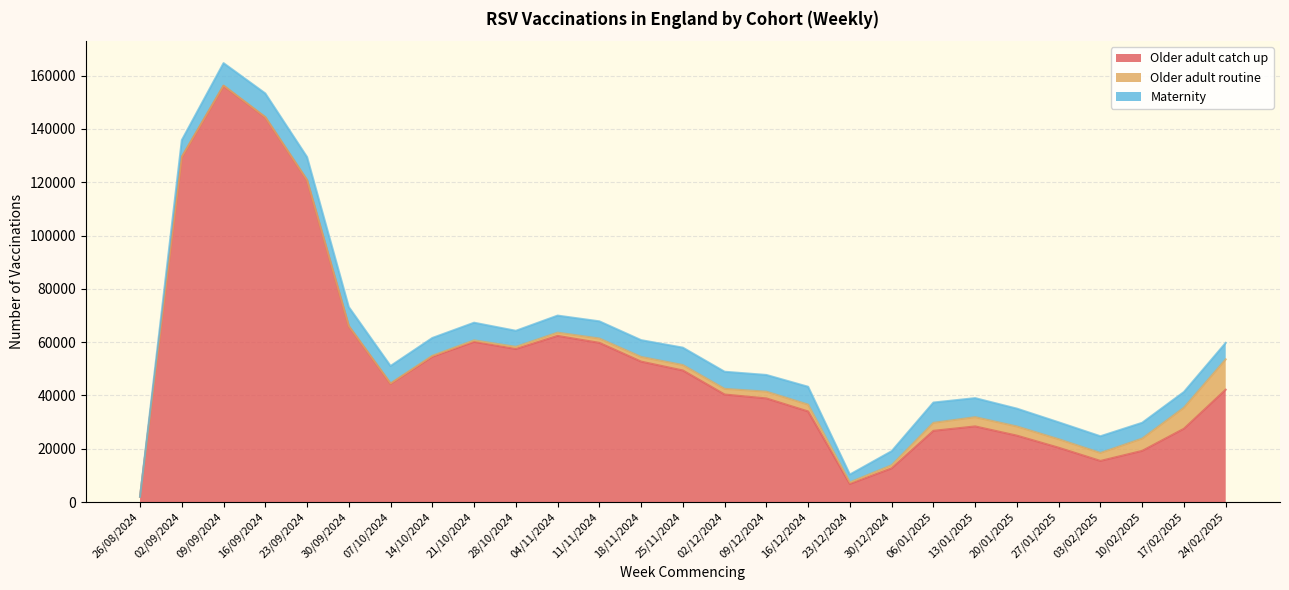

What is the difference between the maximum and minimum values in the Older adult catch up series?

154146